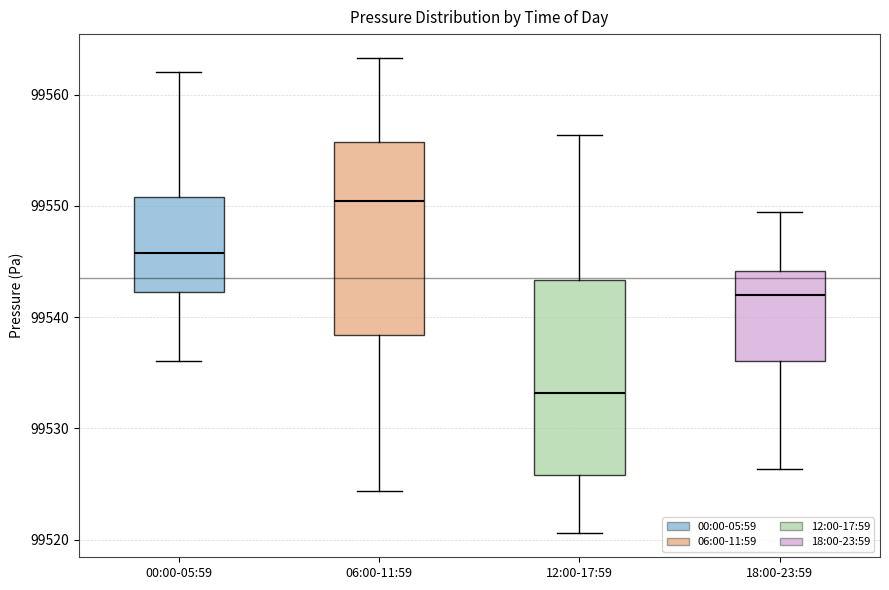

Where does the upper whisker of the box for 18:00-23:59 end on the y-axis? The values are not printed on the chart, so give them approximately, as read against the axis.

99550